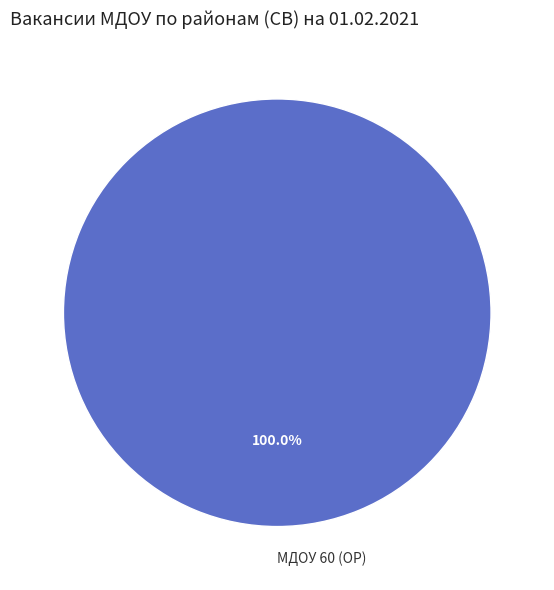

Is there any slice that represents more than half of the pie?

Yes